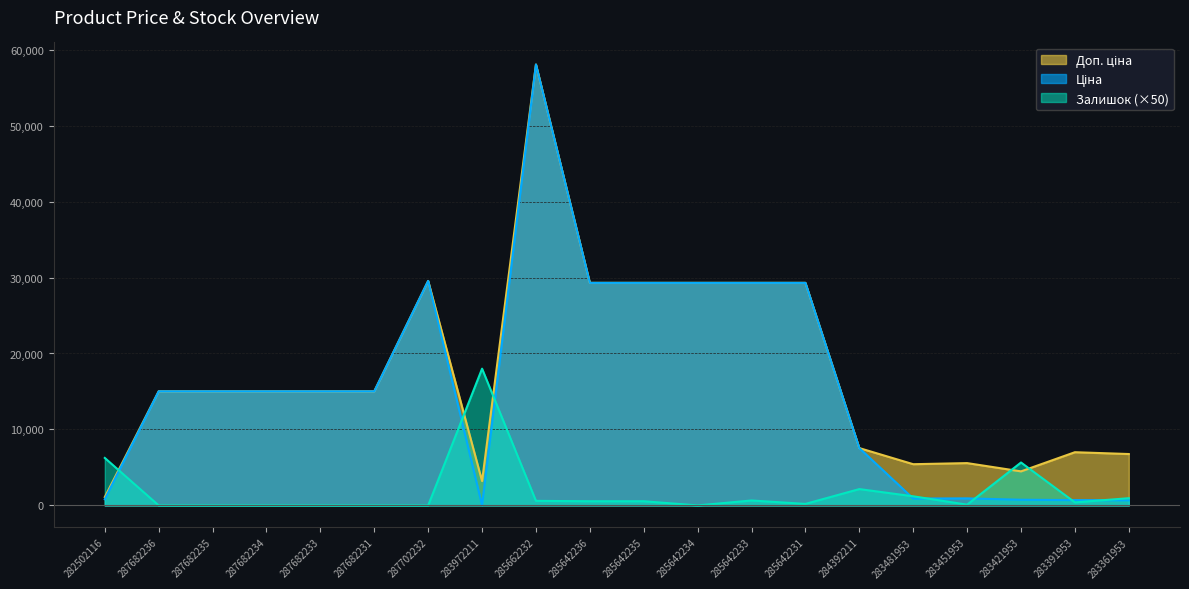

True or false: Доп. ціна and Ціна cross at least once.

False